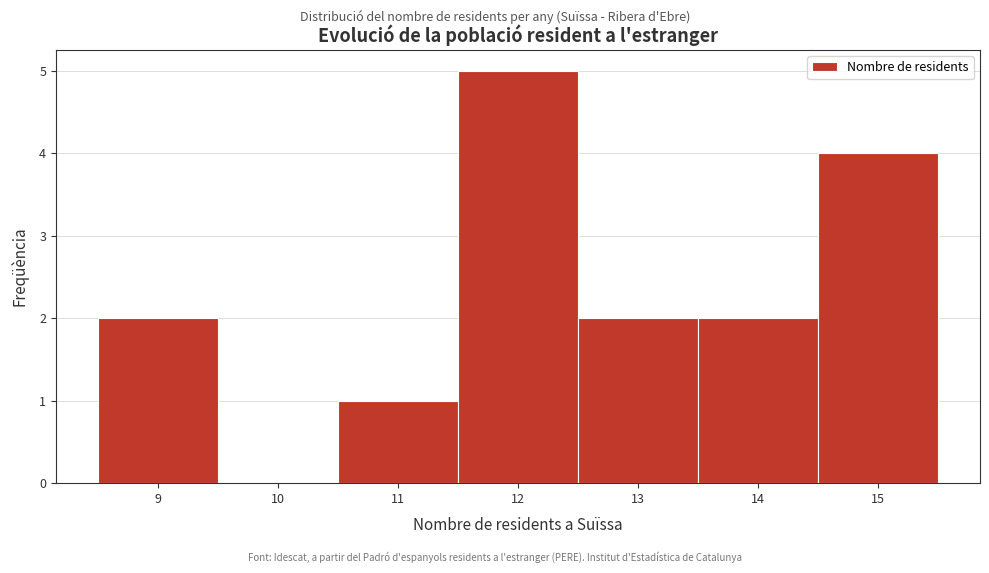

Reading left to right, list every bar in this chart as the range it spans on the x-axis followed by its height. The values are not printed on the chart, so give them approximately, as read against the axis.

8.5 to 9.5: 2
9.5 to 10.5: 0
10.5 to 11.5: 1
11.5 to 12.5: 5
12.5 to 13.5: 2
13.5 to 14.5: 2
14.5 to 15.5: 4